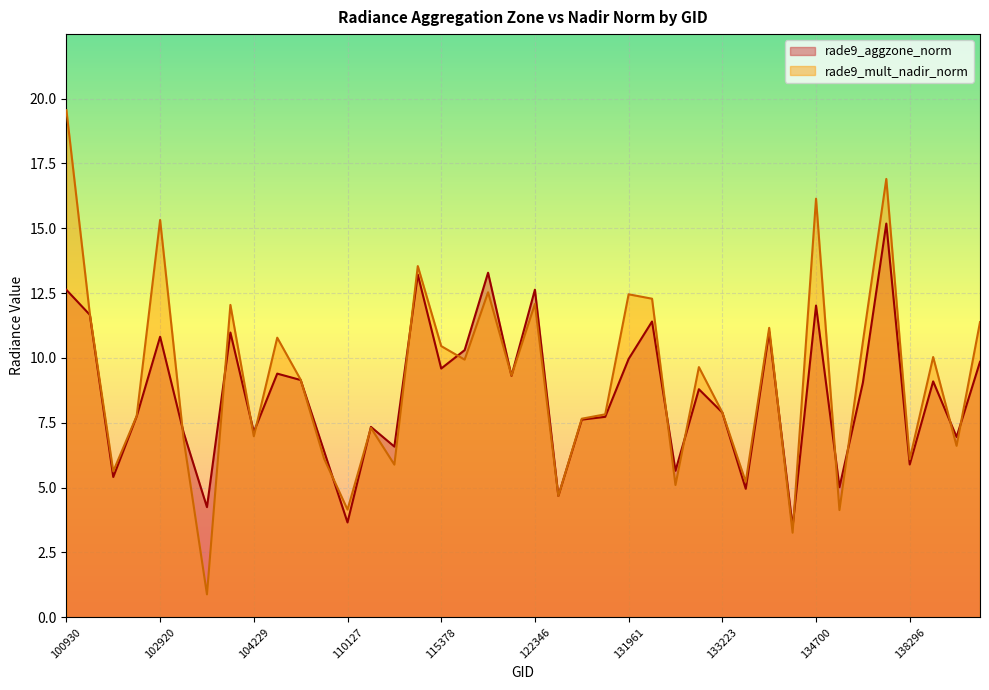

Count the number of data series in this chart.

2